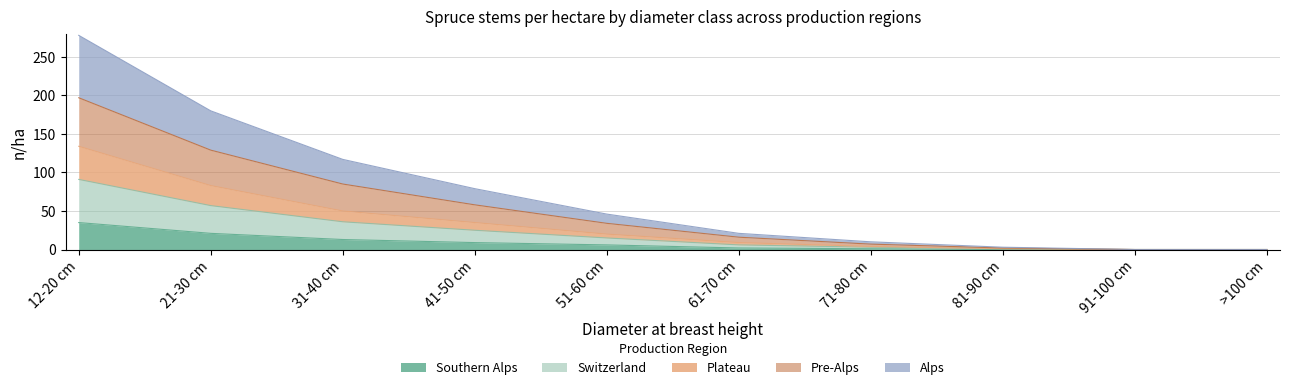

True or false: Alps and Plateau intersect in this chart.

False